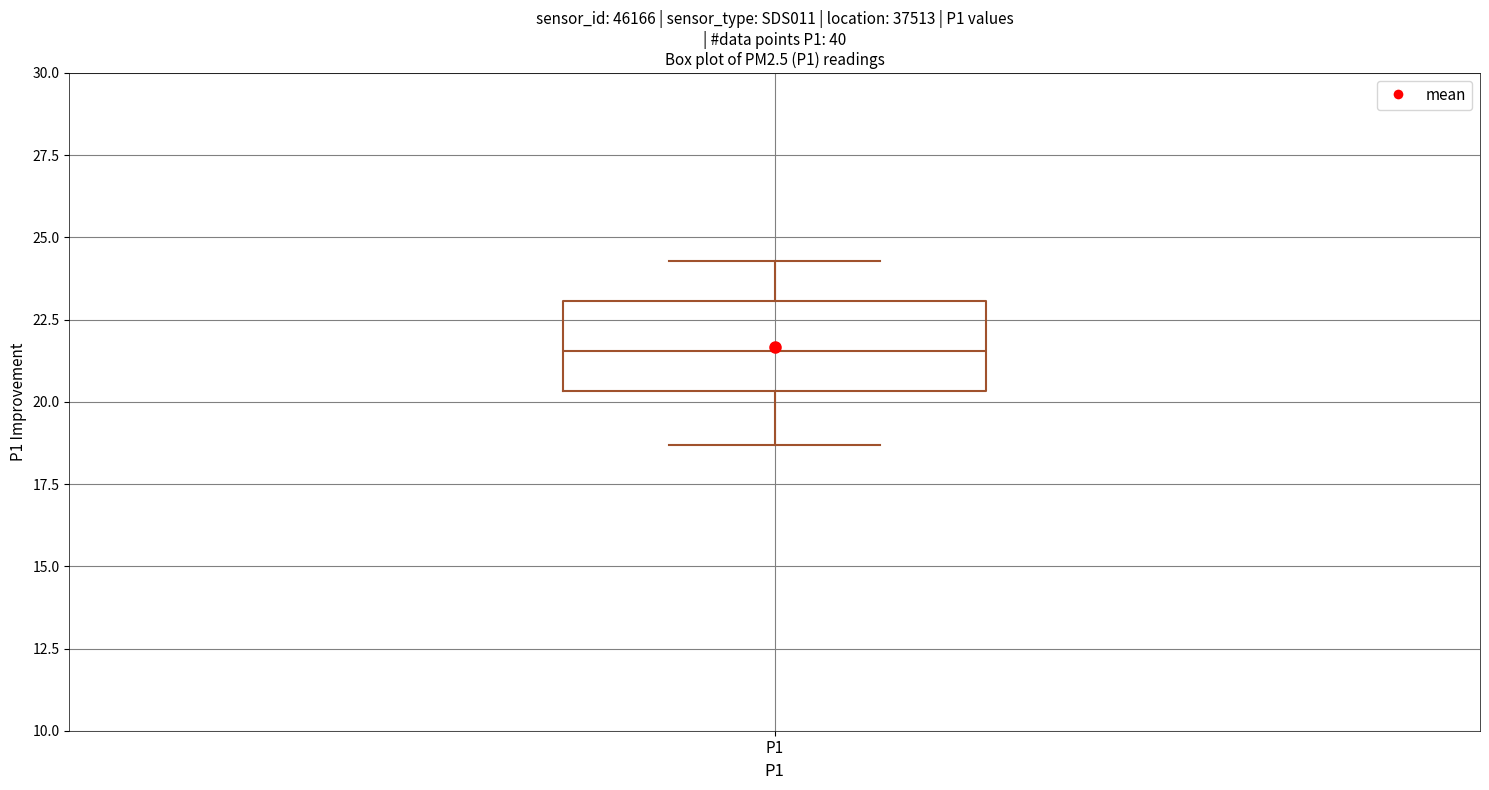

Read this box plot against the y-axis: the position of the median line, the range covered by the box, and the ends of both whiskers. The values are not printed on the chart, so give them approximately, as read against the axis.

median 21.5, box 20.5 to 23.0, whiskers 18.5 to 24.5